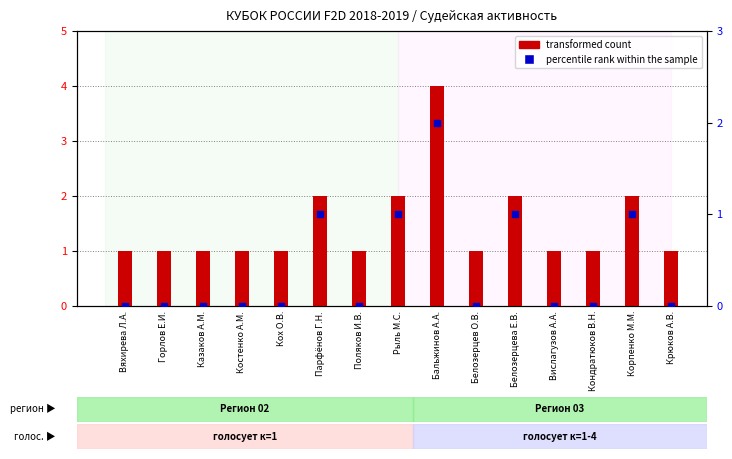

At which category is the sum across all series the highest?

Бальжинов А.А.